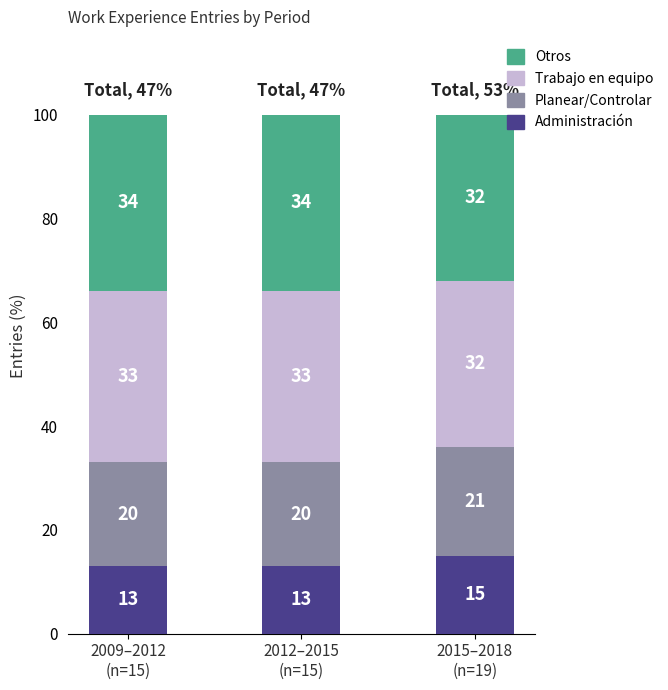

Count the number of categories in the chart.

3